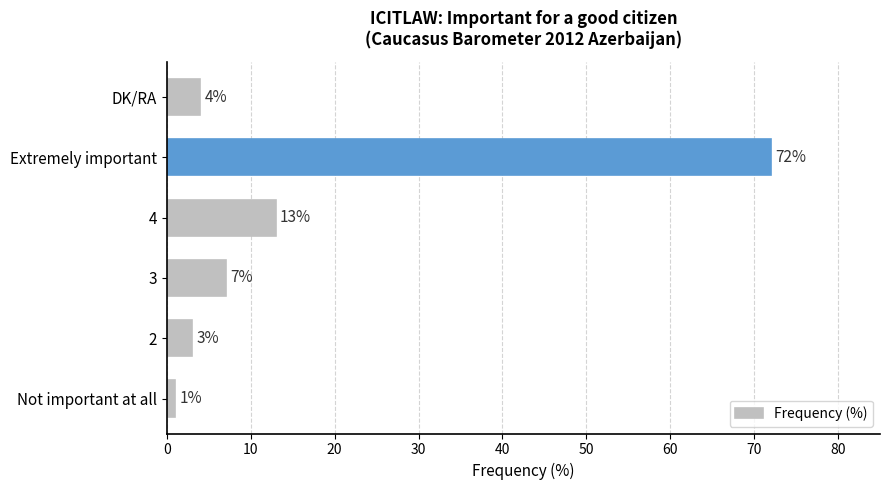

Does the chart contain any negative values?

No